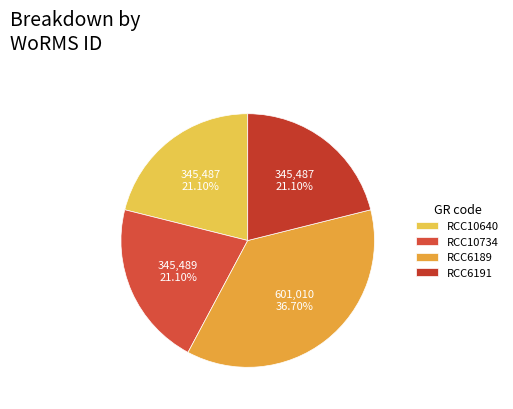

What portion of the pie excludes RCC6191?

78.9%